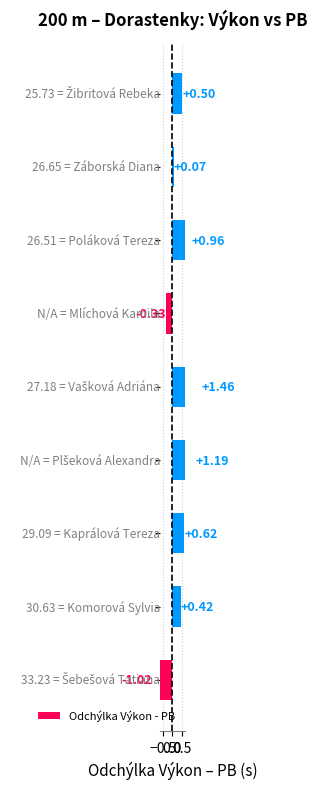

What is the difference between the second highest and second lowest values?

1.5